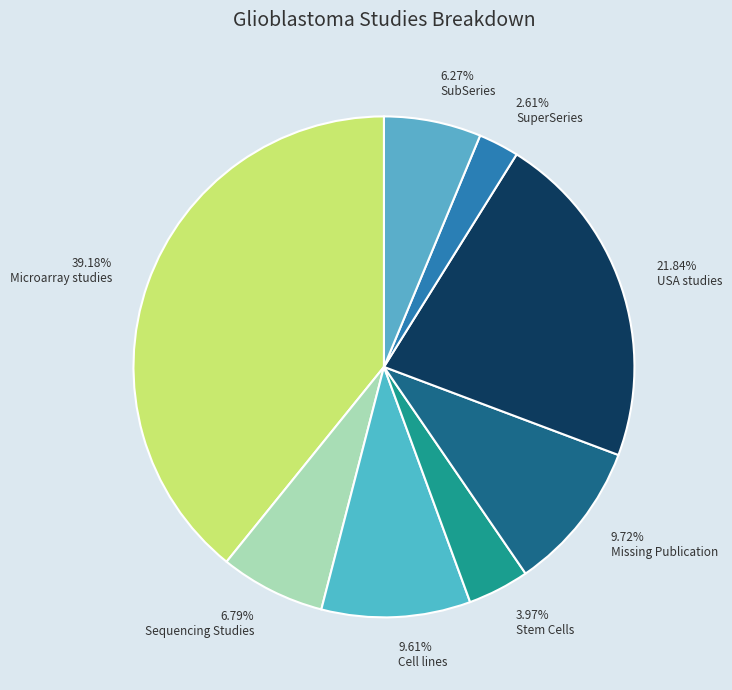

Count the number of slices in the pie.

8